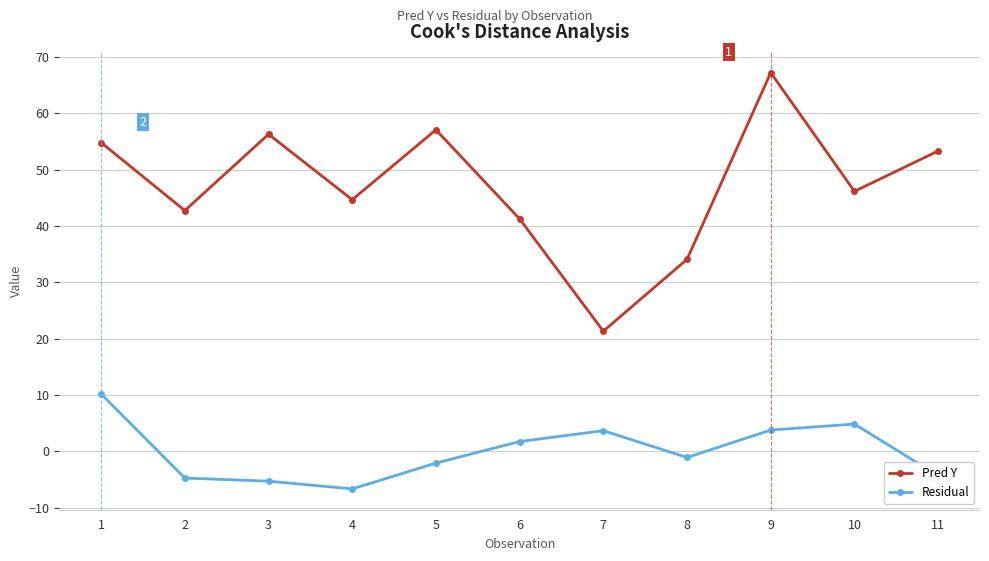

Is it true that Residual equals -5.3 at 3?

True